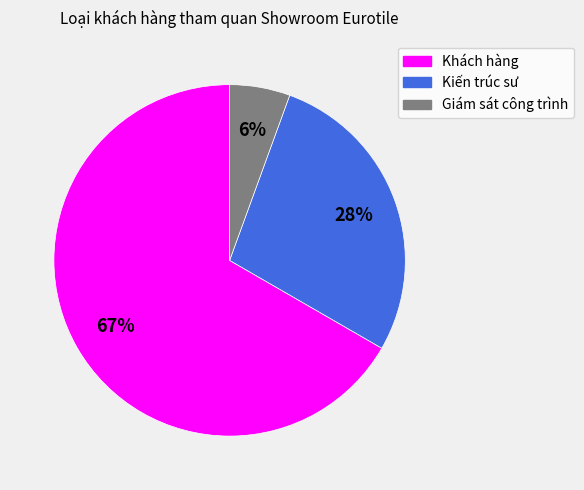

To the nearest percent, what percentage of the pie is Kiến trúc sư?

28%